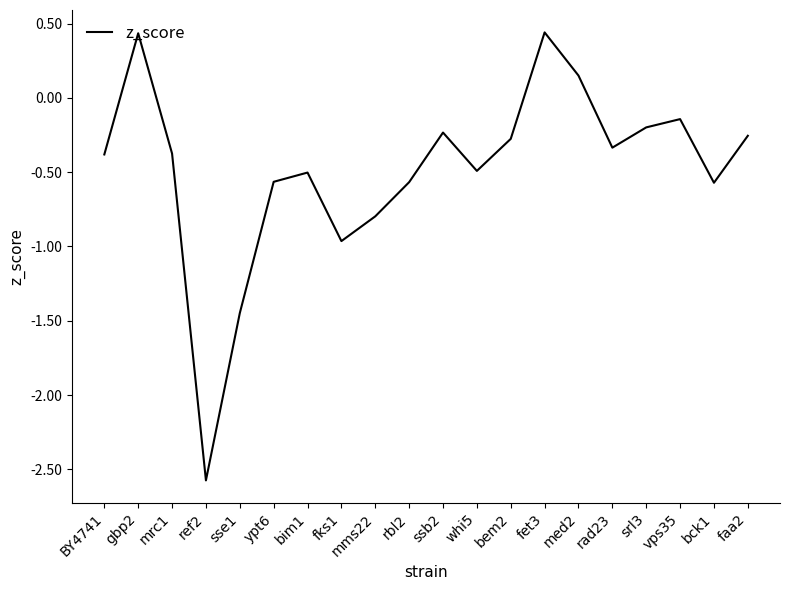

What is the change in value from ypt6 to bem2?

+0.3